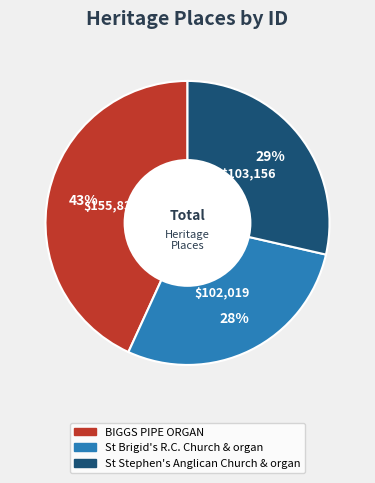

To the nearest percent, what is the average slice percentage?

33%